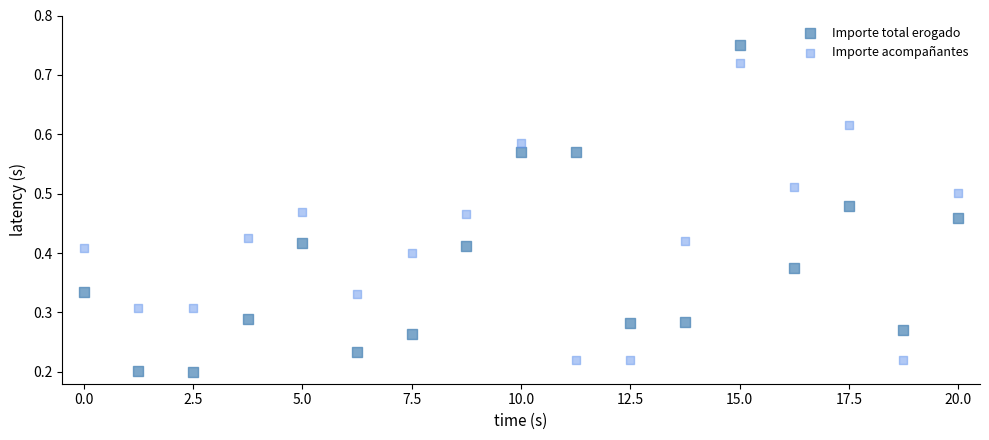

What are all the series names shown in the legend?

Importe total erogado, Importe acompañantes